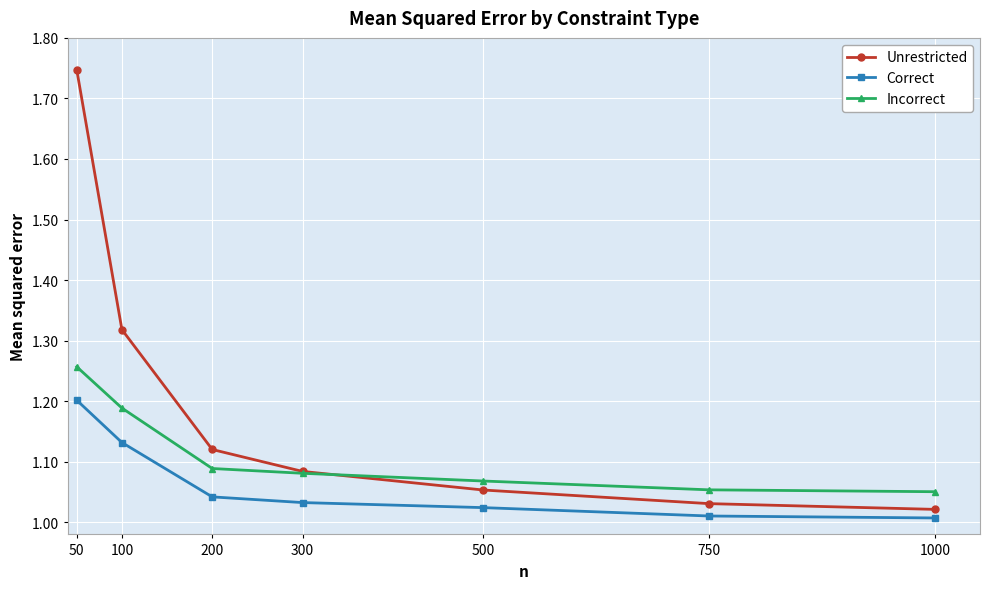

Rank the series by their average value, from lowest to highest.

Correct, Incorrect, Unrestricted